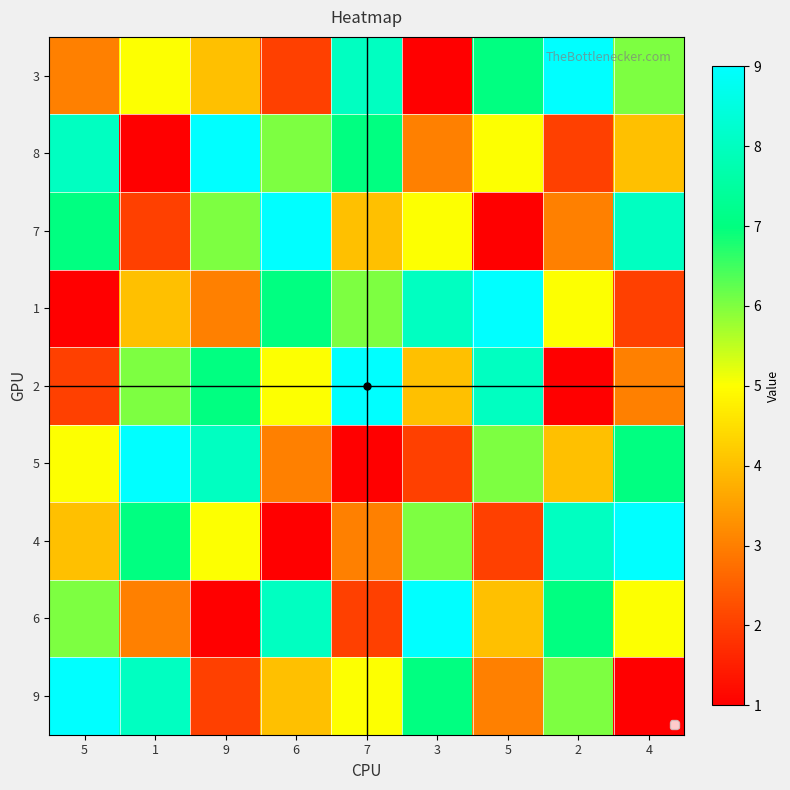

At which category is the sum across all series the highest?

5